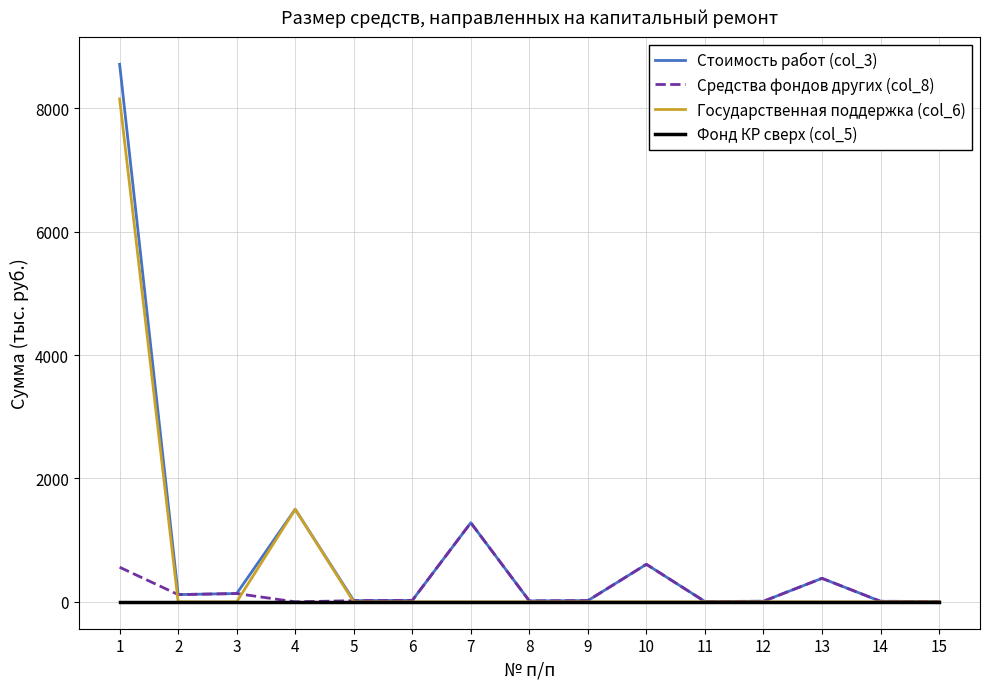

Which series has the largest total across all categories?

Стоимость работ (col_3)